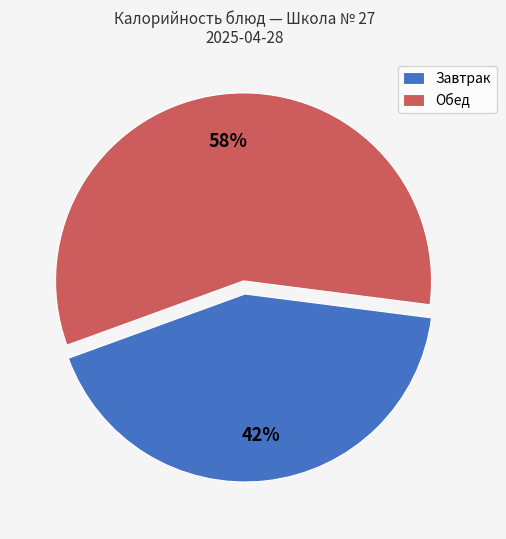

Do Обед and Завтрак together represent more than half of the pie?

Yes